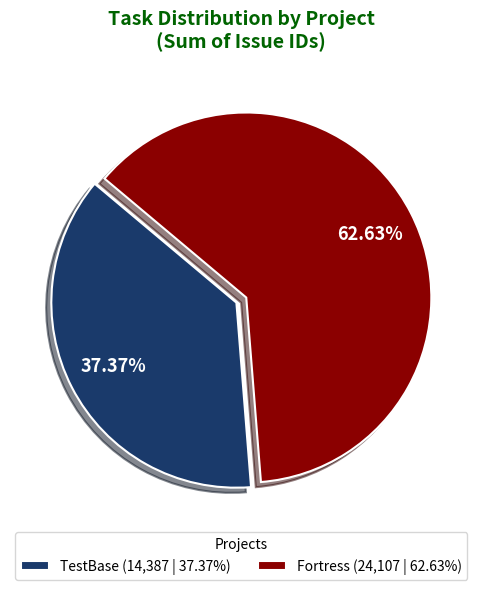

Count the number of slices in the pie.

2